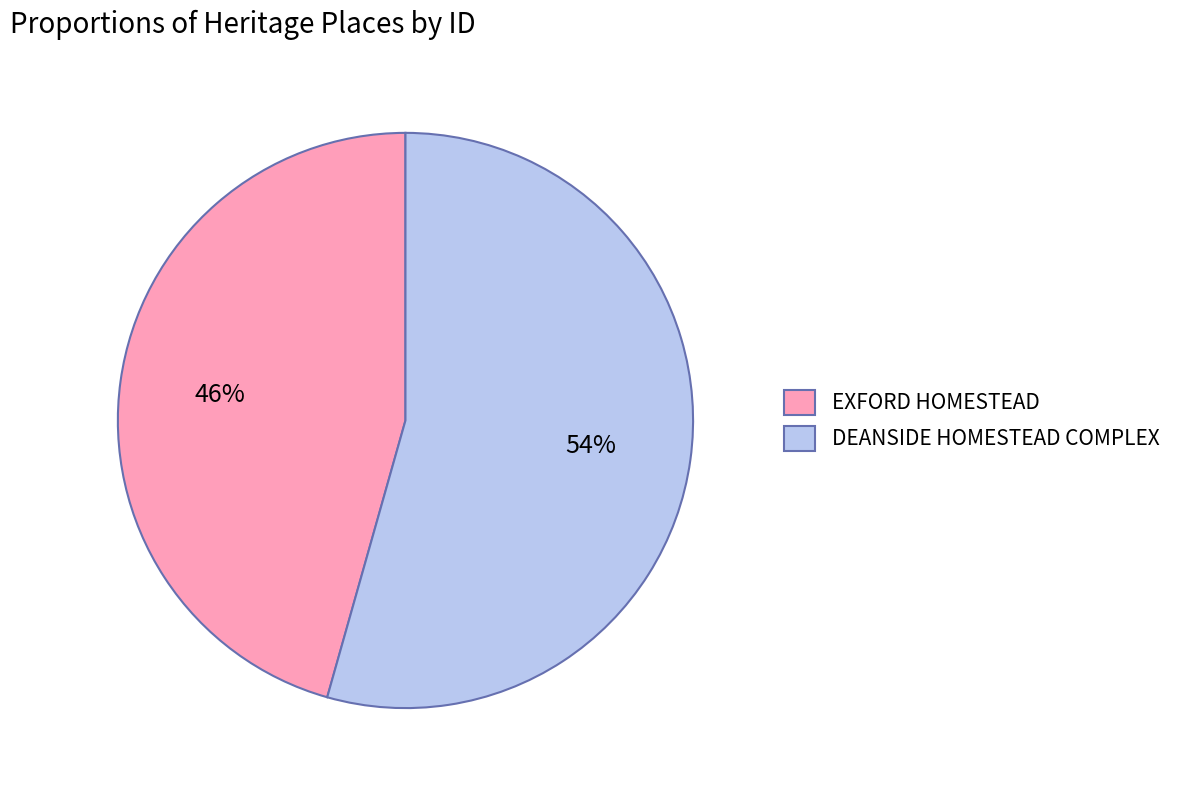

Count the number of slices in the pie.

2